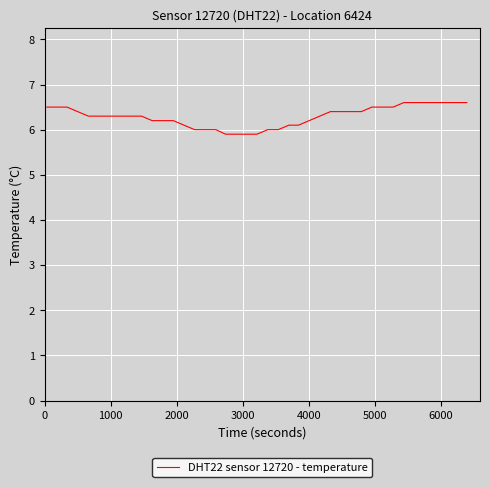

What is the maximum value shown in the chart?

6.6